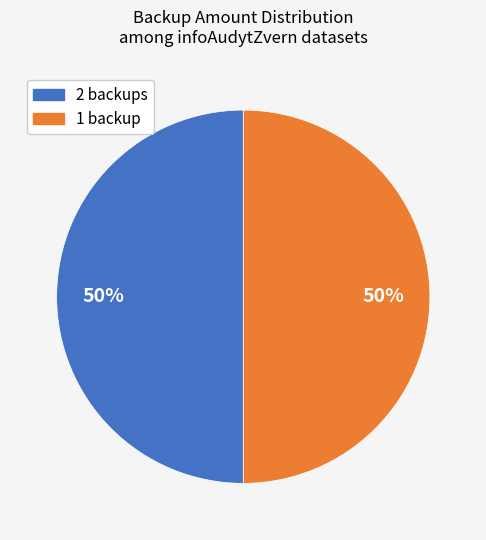

To the nearest percent, what is the average slice percentage?

50%